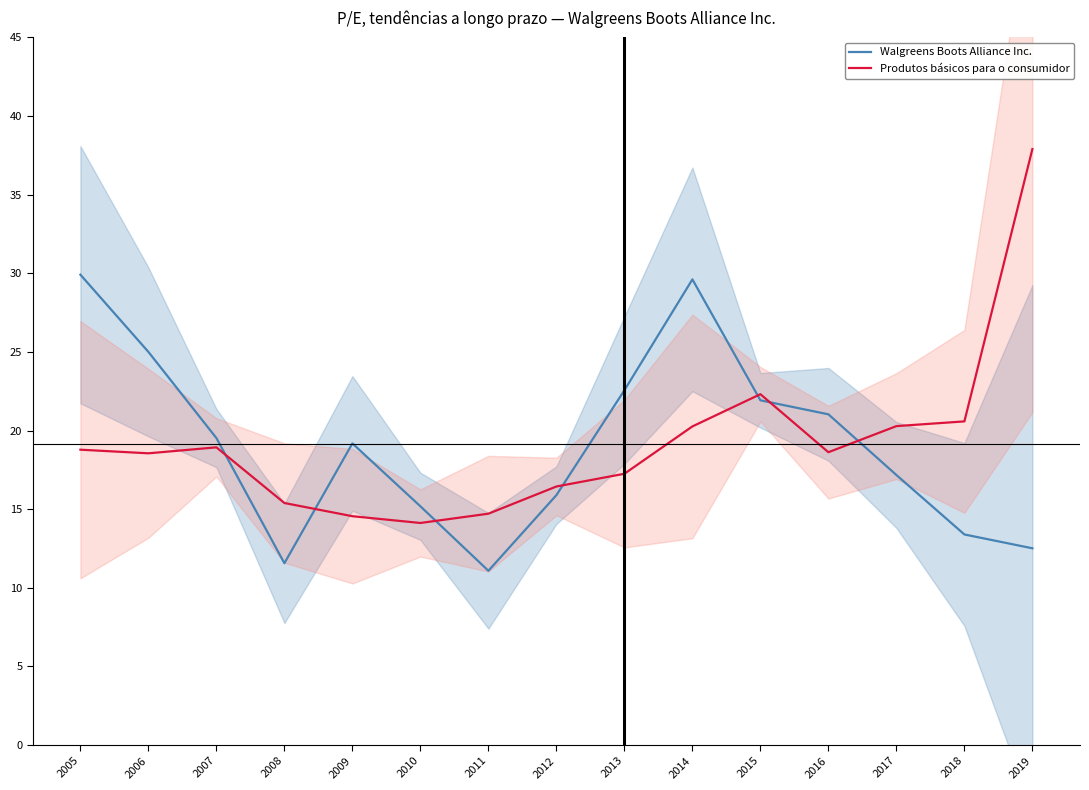

Where is Produtos básicos para o consumidor nearest to the value 26?

2015